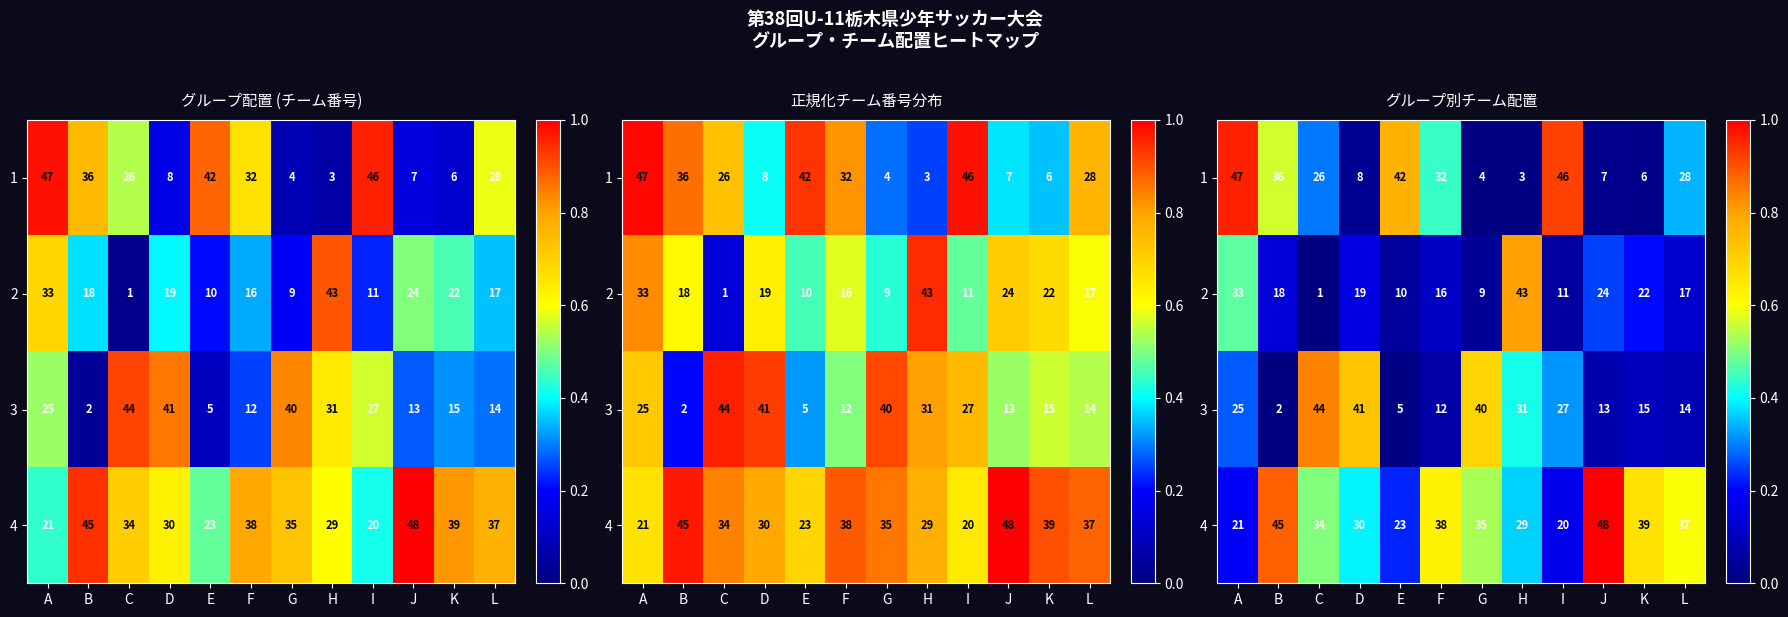

Rank the series by their average value, from lowest to highest.

2, 3, 1, 4